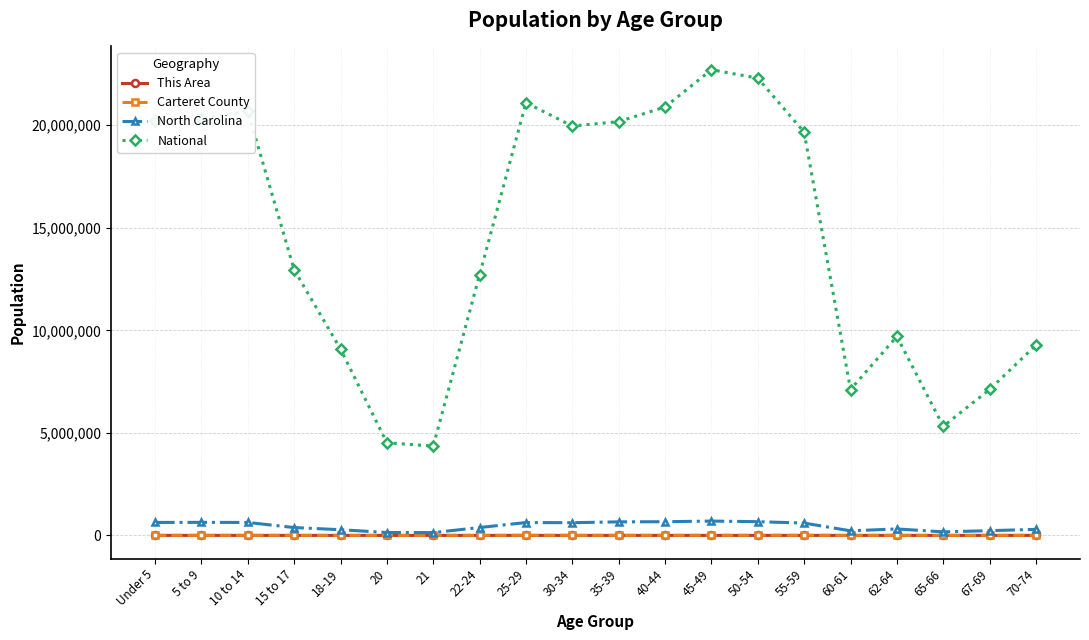

What is the label of the 12th point from the left?

40-44